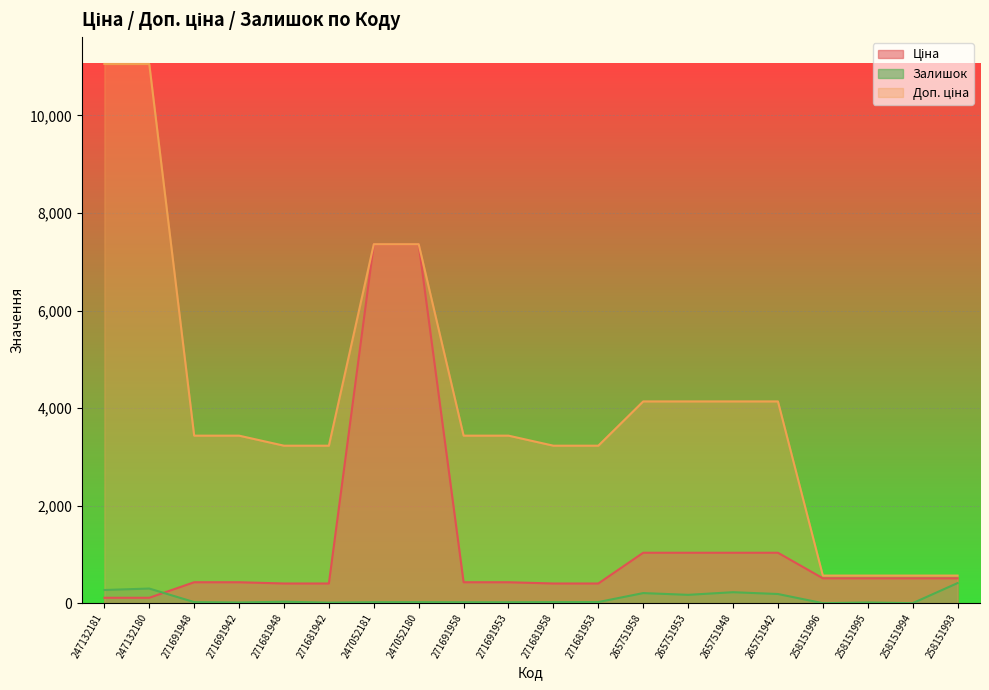

List the series in order of their peak value, lowest first.

Залишок, Ціна, Доп. ціна